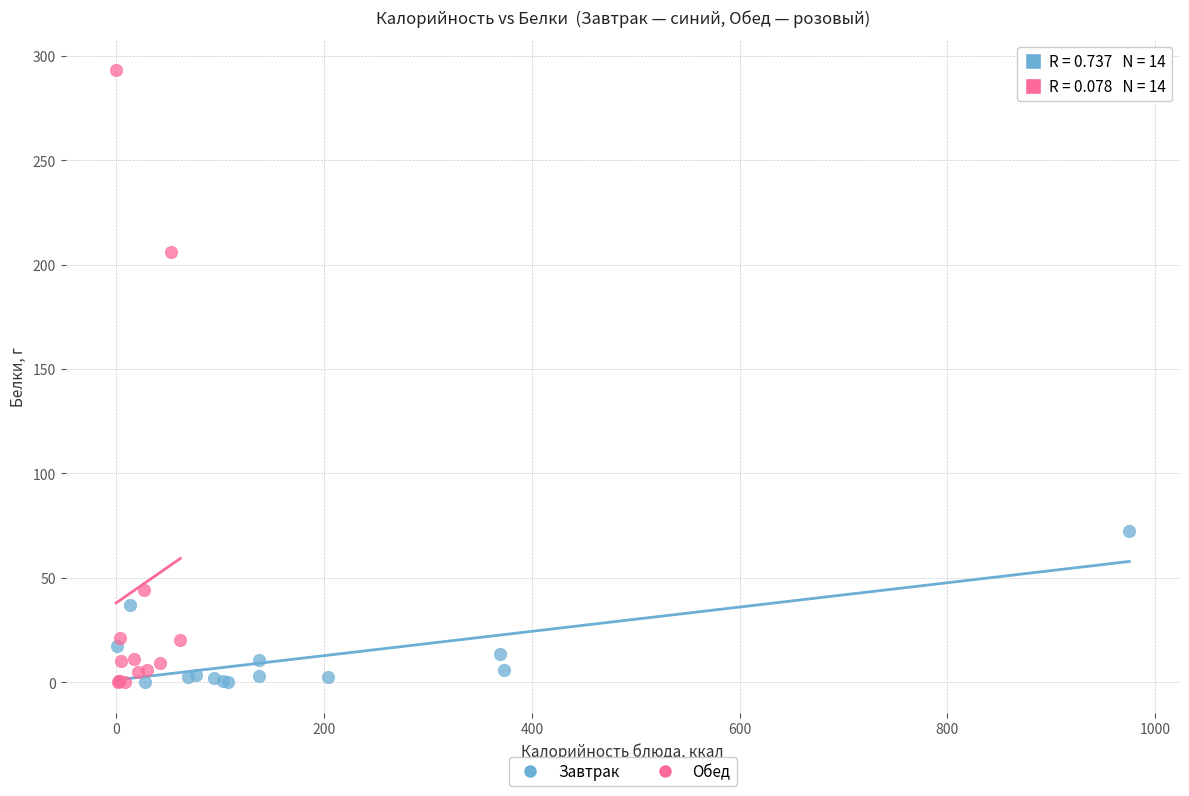

Which series contains the highest Y value?

Обед